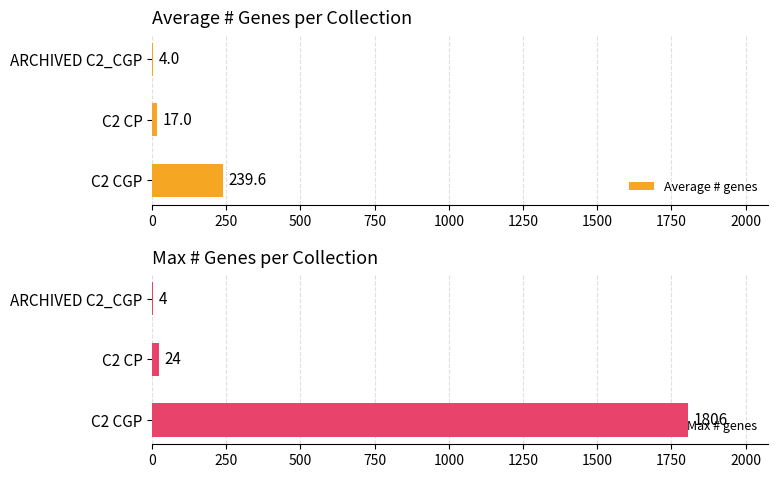

What is the value of the Max # genes bar at the 1st from the left?

1806.0